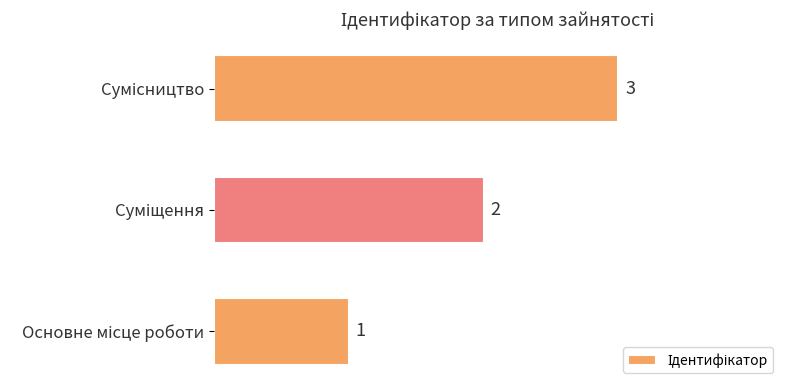

Count the values in the range 1 to 3.

3